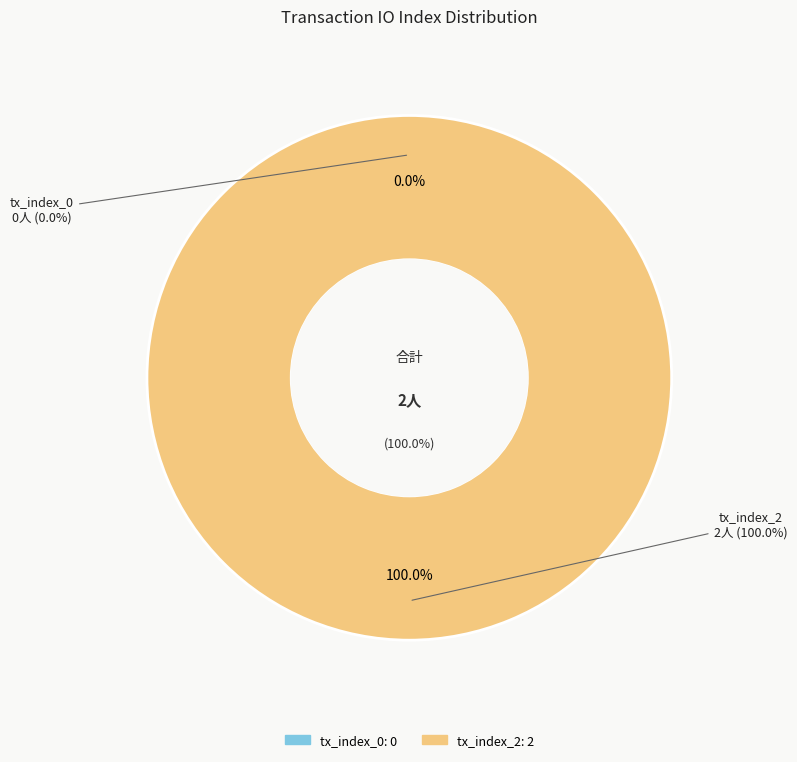

Which category has the biggest portion of the pie?

tx_index_2